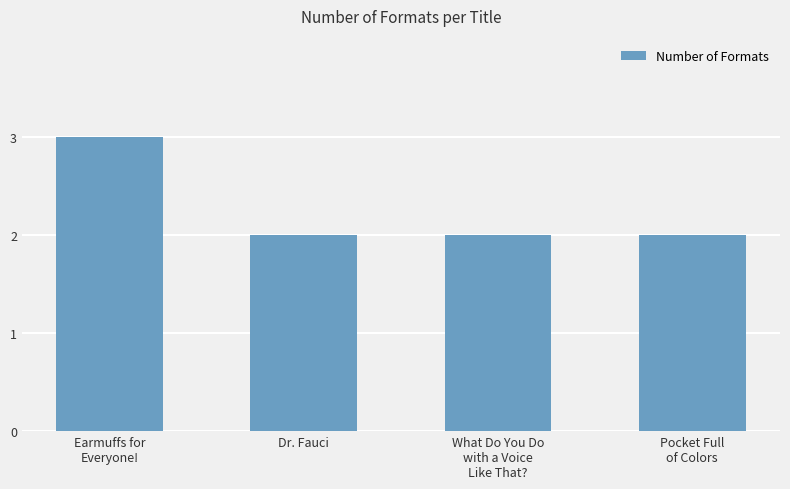

True or false: the data shows 1 at What Do You Do
with a Voice
Like That?.

False